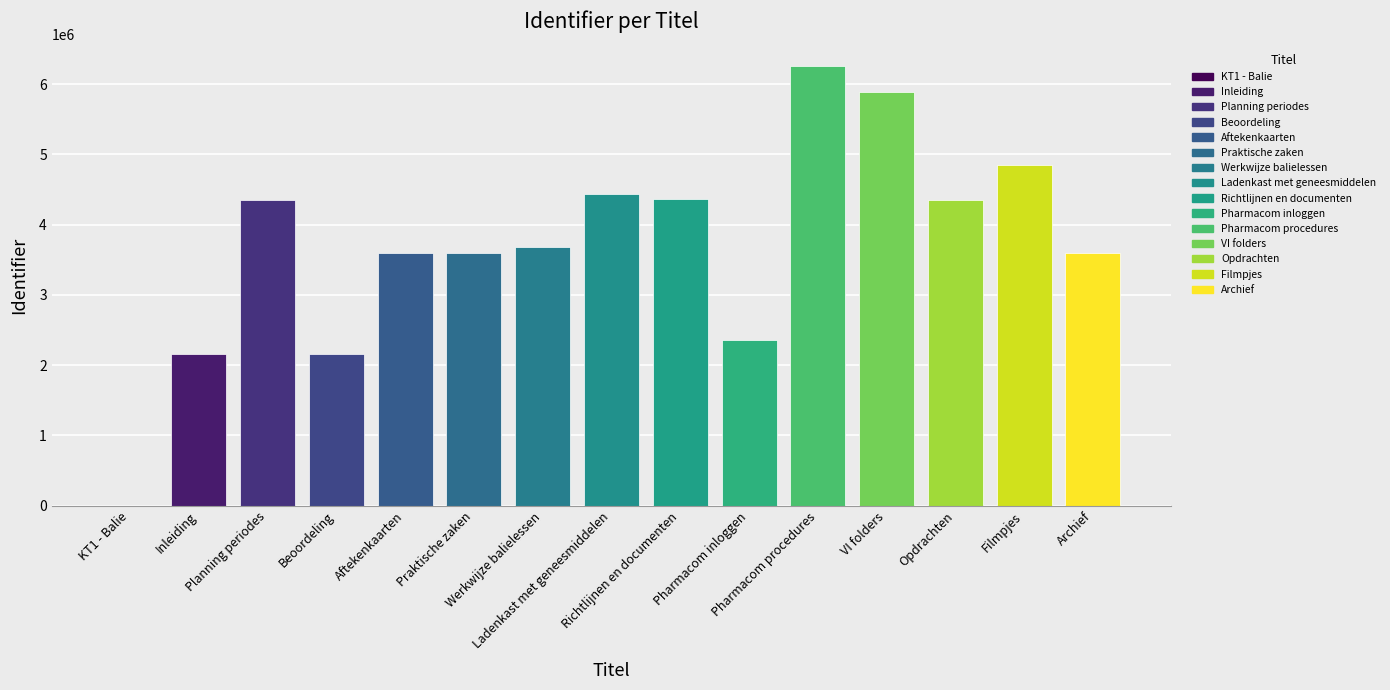

How many data points are above 3675712?

7